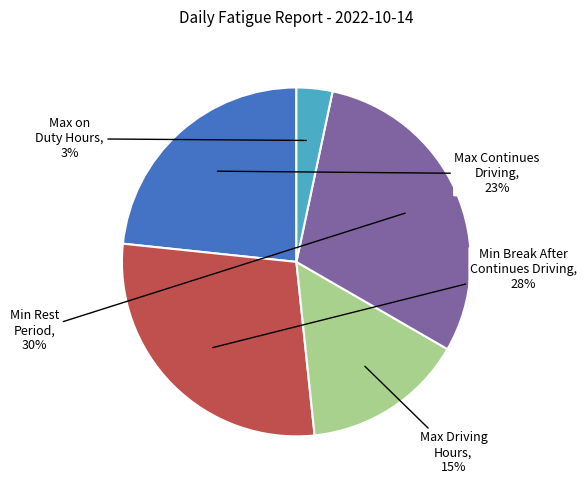

Is there any slice that represents more than half of the pie?

No